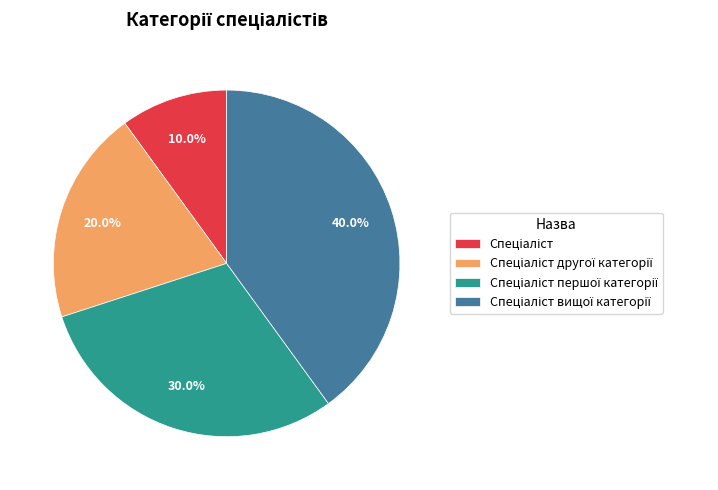

Is there any slice that represents more than half of the pie?

No